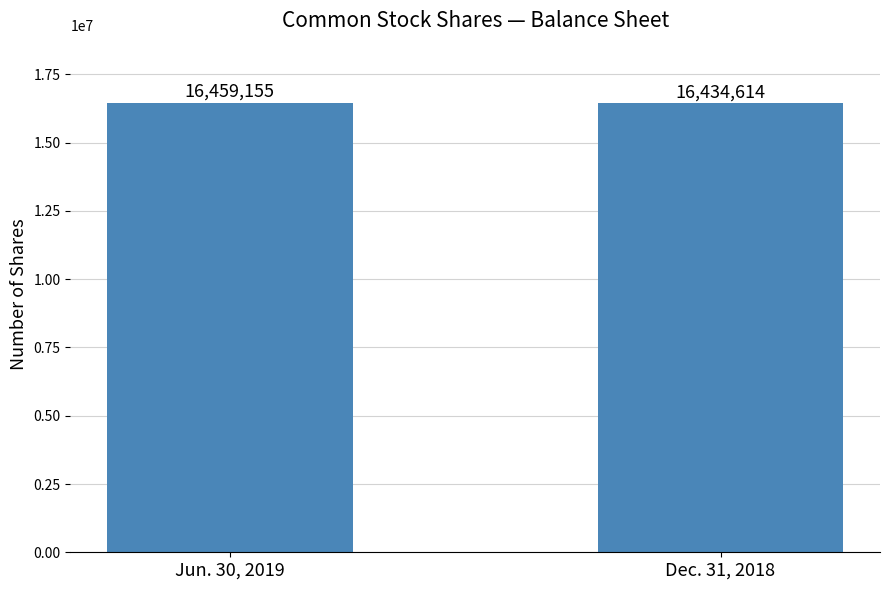

What is the greatest value displayed?

16459155